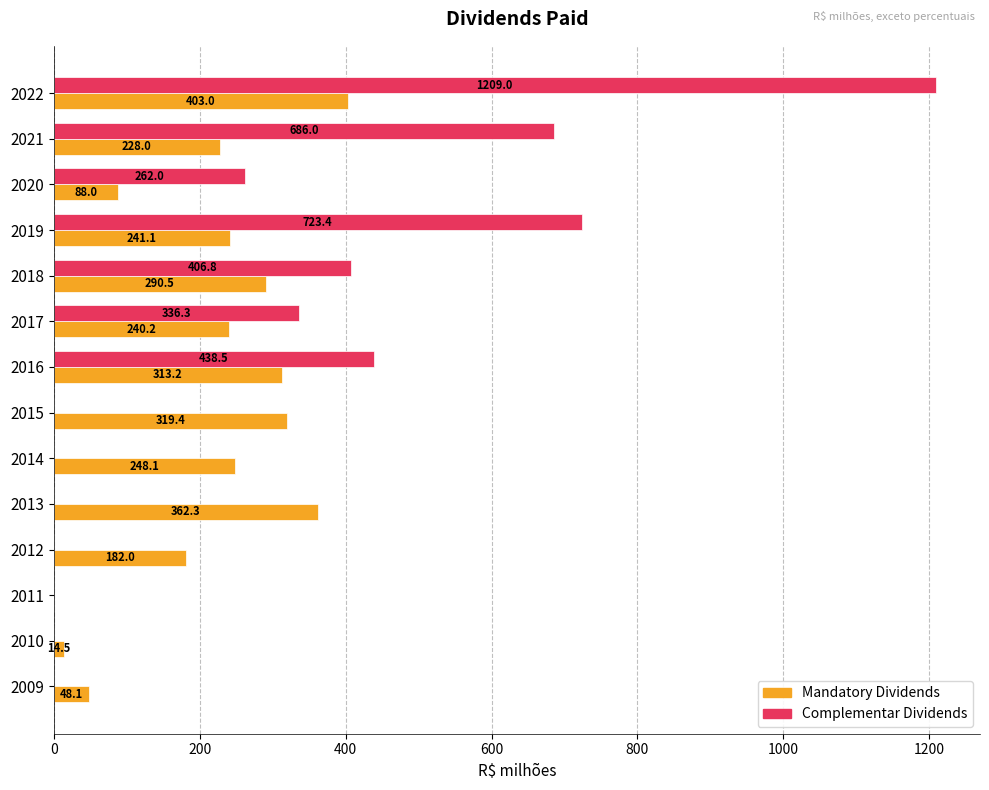

What is the greatest value displayed?

1209.0